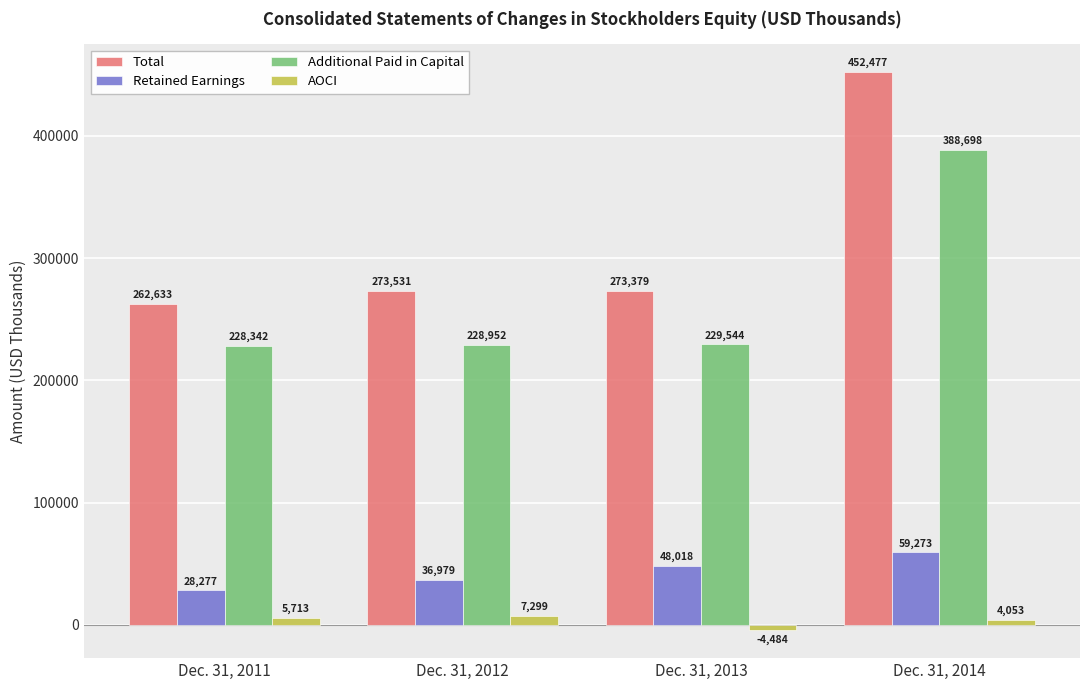

What is the difference between the maximum and minimum values in the Retained Earnings series?

30996